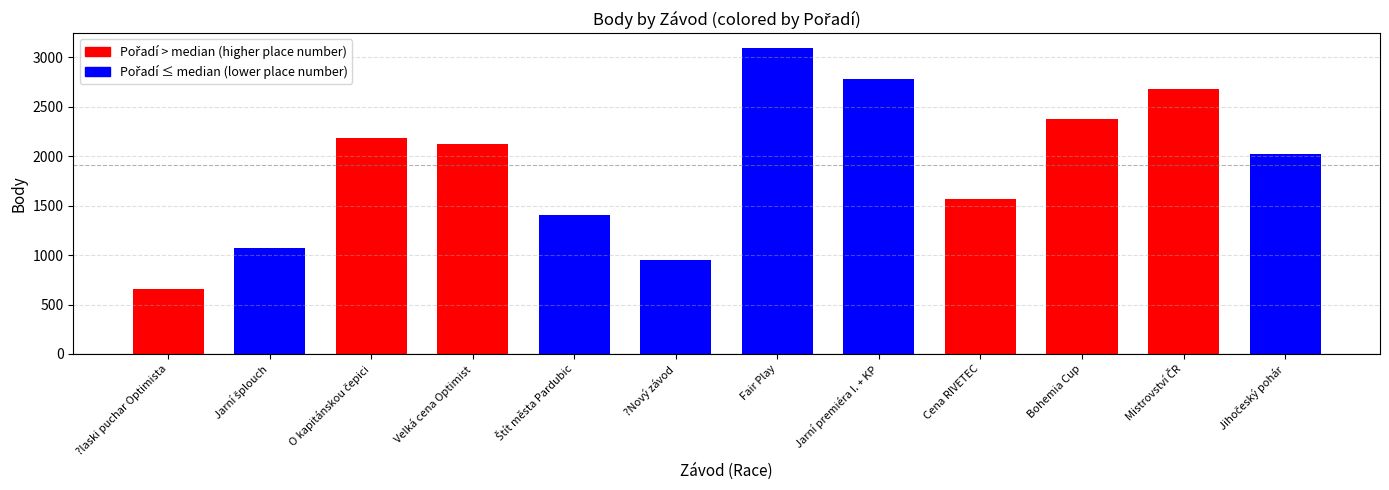

What is the ratio of the value at Bohemia Cup to the value at Cena RIVETEC?

1.5